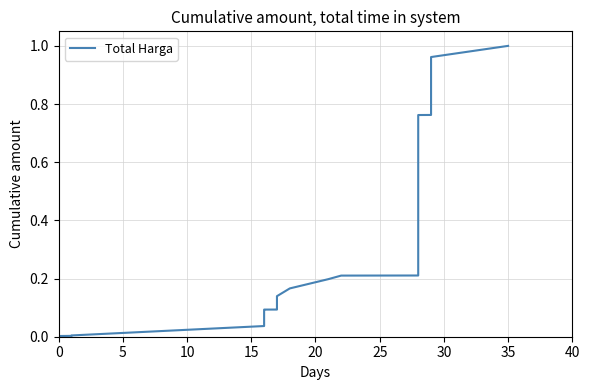

What is the value of the 30th point from the left?

0.8